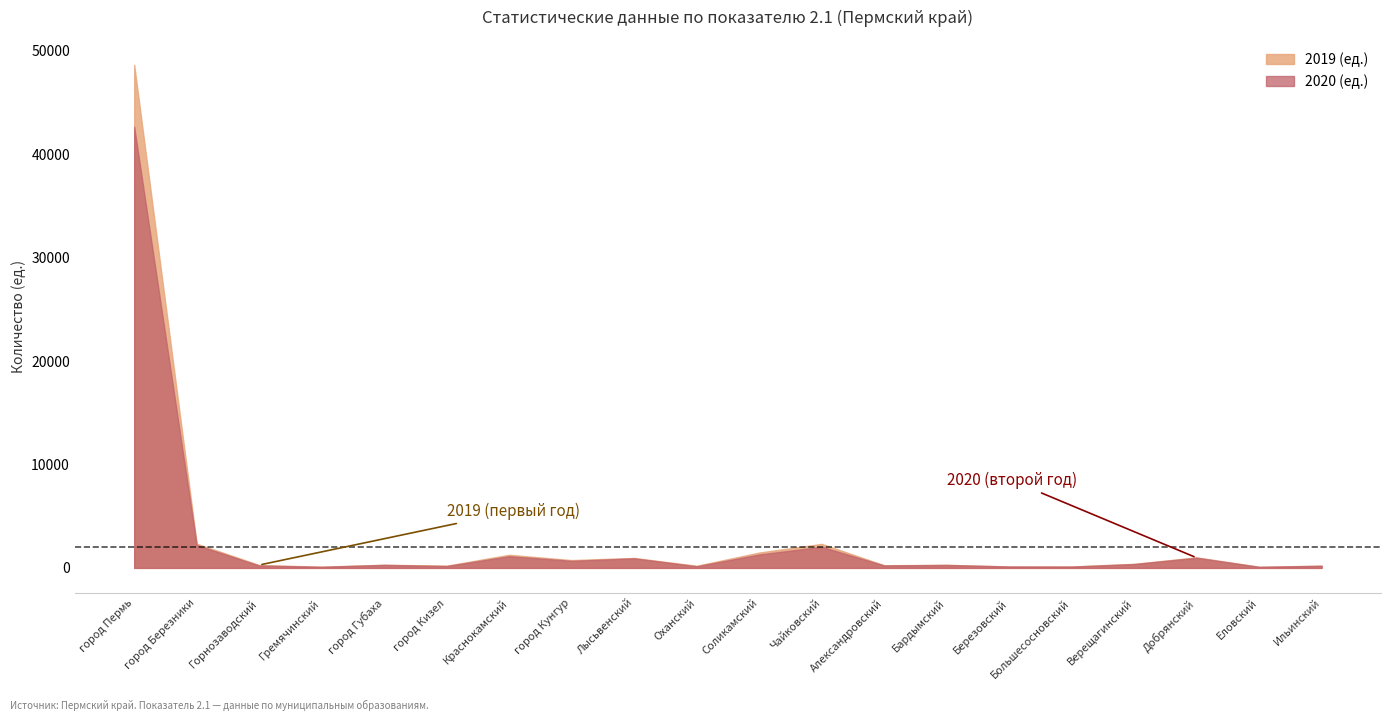

True or false: 2020 (ед.) has more than 2 interior local peaks.

True